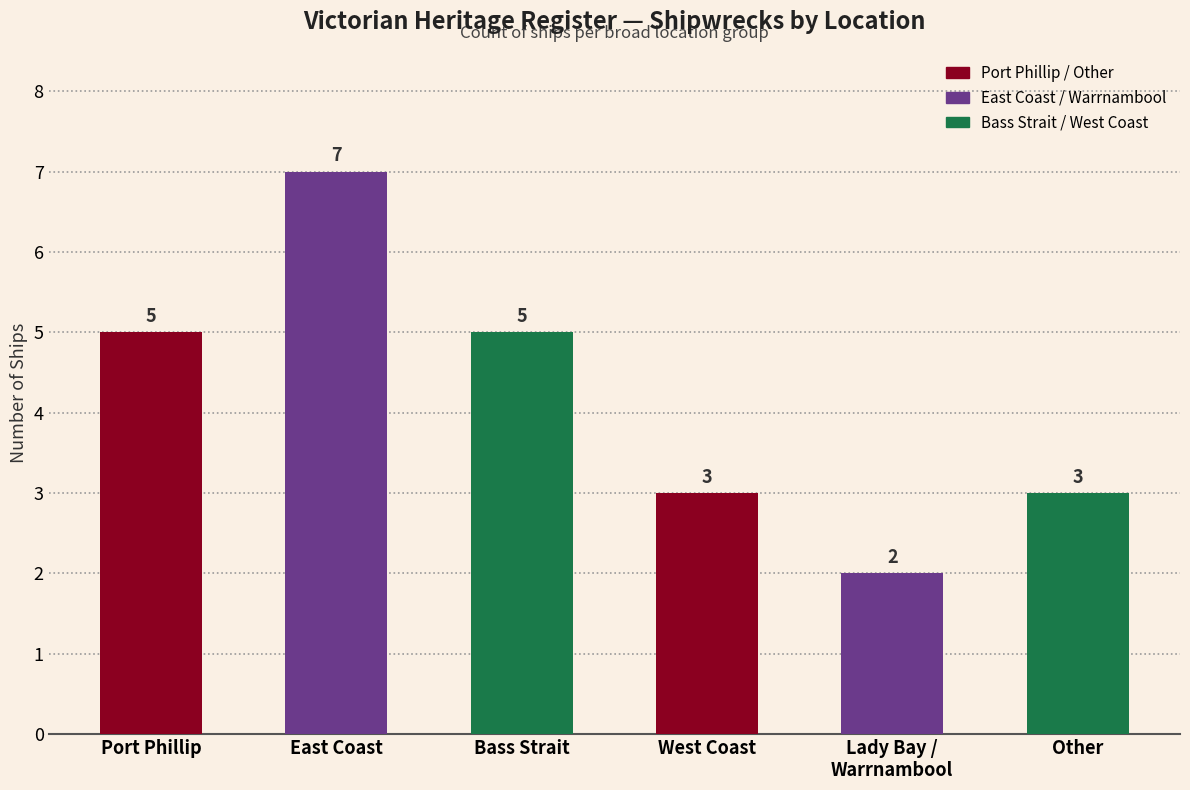

Read the value at Other.

3